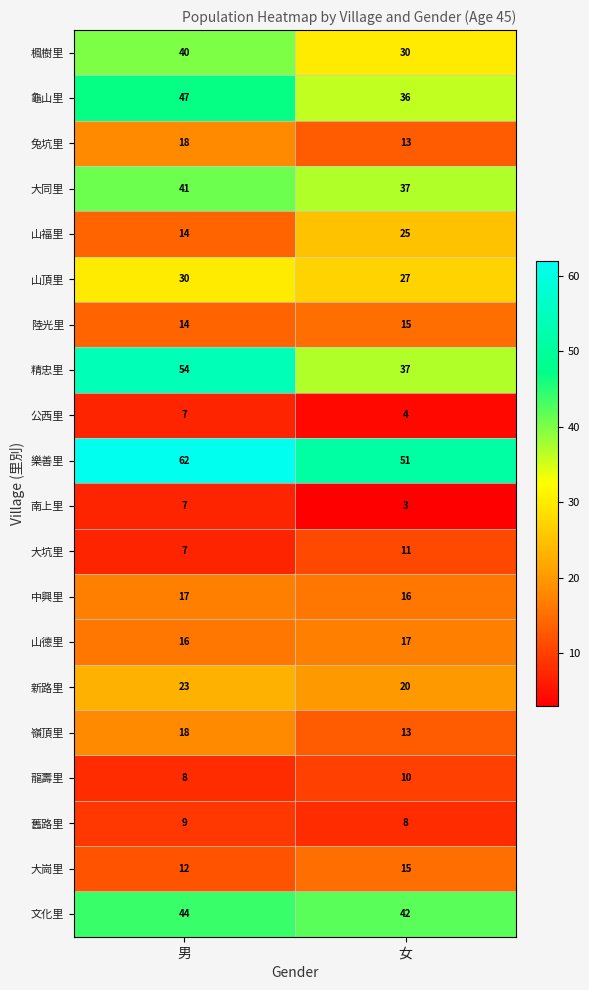

At which category does the chart reach its peak across all series?

男